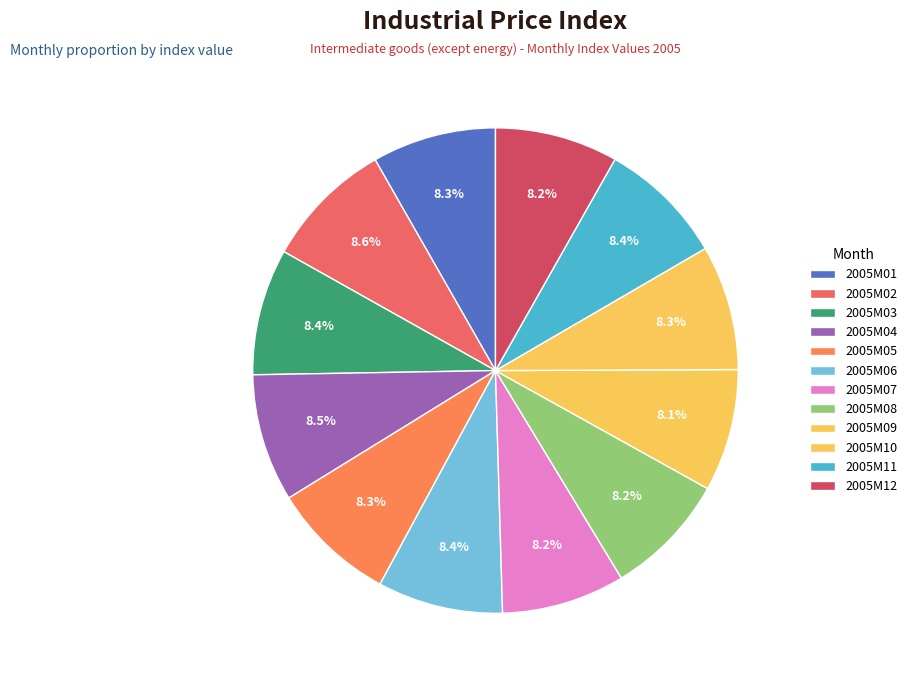

How many segments does this pie chart have?

12